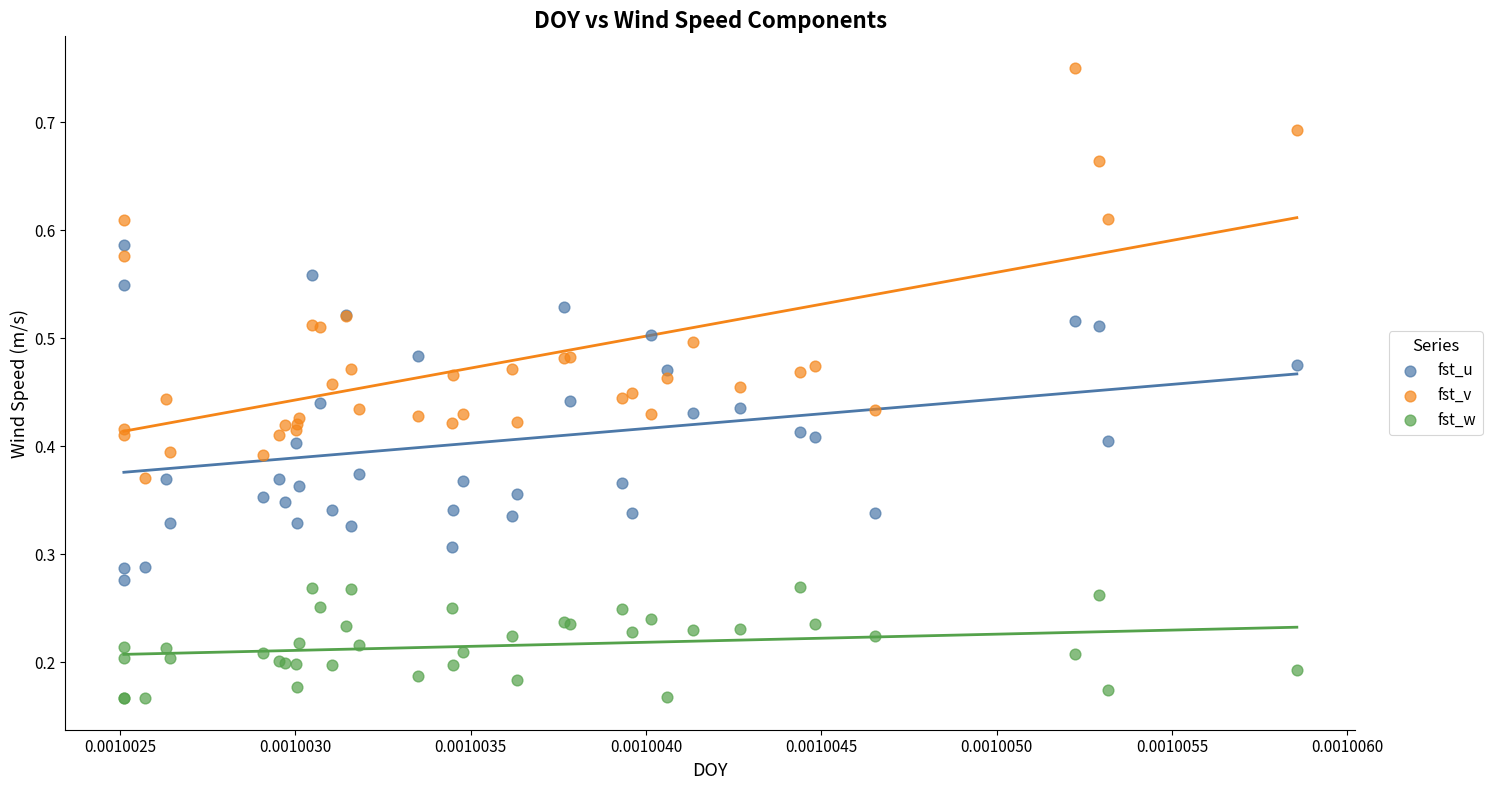

Which series reaches the minimum Y coordinate?

fst_w